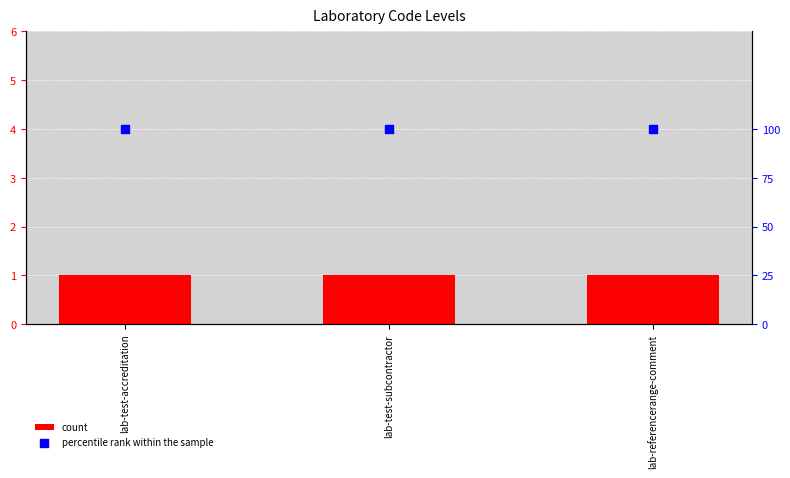

Which series contains the highest Y value?

percentile rank within the sample